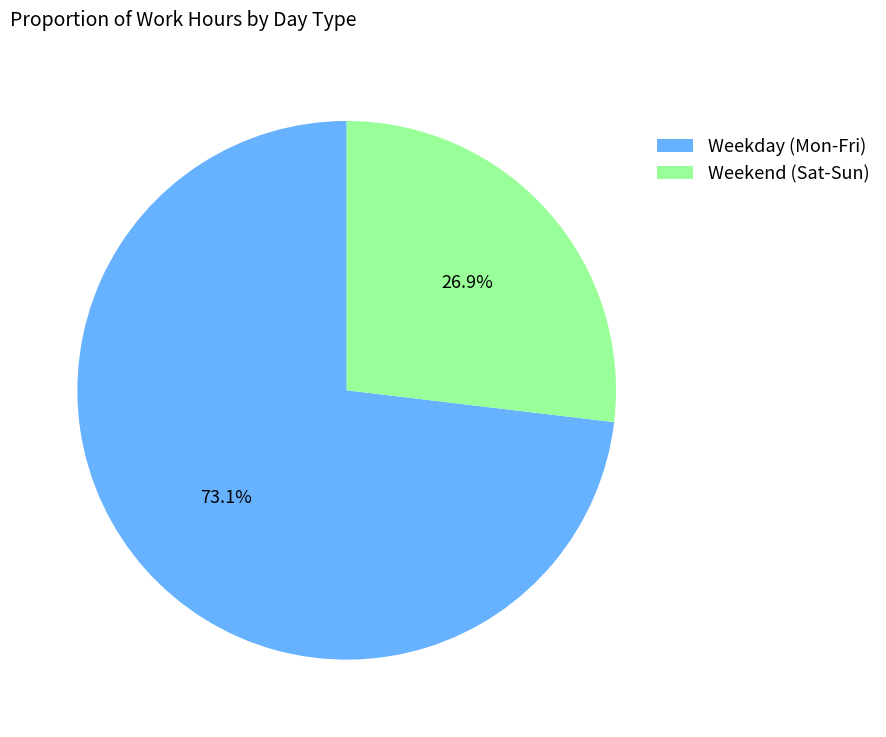

Which slice is the largest?

Weekday (Mon-Fri)